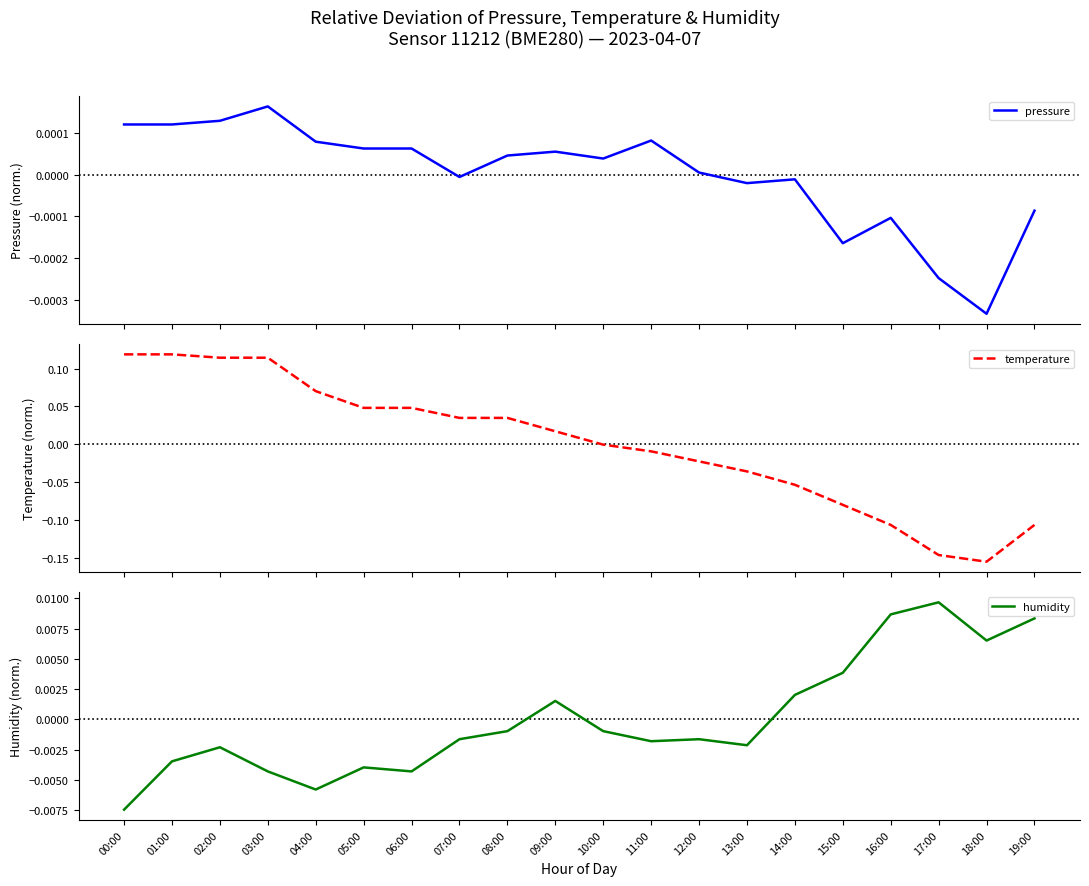

What is the maximum value for temperature?

0.1